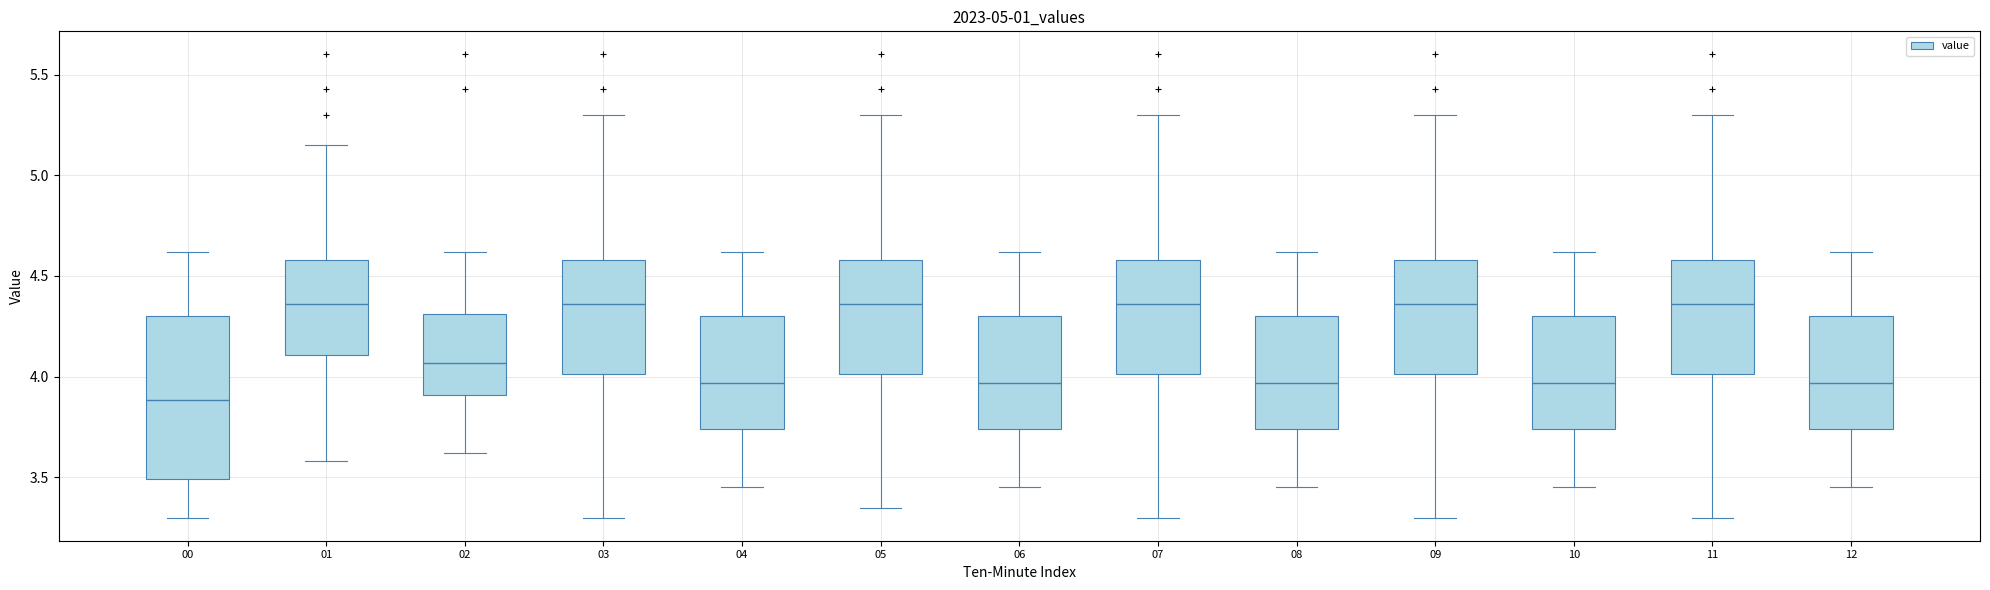

Reading left to right, transcribe this box plot: for each box, give where its median line is, the range the box spans, and where its two whiskers end, as read against the y-axis. The values are not printed on the chart, so give them approximately, as read against the axis.

00: median 3.90, box 3.50 to 4.30, whiskers 3.30 to 4.60
01: median 4.35, box 4.10 to 4.60, whiskers 3.60 to 5.15
02: median 4.05, box 3.90 to 4.30, whiskers 3.60 to 4.60
03: median 4.35, box 4.00 to 4.60, whiskers 3.30 to 5.30
04: median 3.95, box 3.75 to 4.30, whiskers 3.45 to 4.60
05: median 4.35, box 4.00 to 4.60, whiskers 3.35 to 5.30
06: median 3.95, box 3.75 to 4.30, whiskers 3.45 to 4.60
07: median 4.35, box 4.00 to 4.60, whiskers 3.30 to 5.30
08: median 3.95, box 3.75 to 4.30, whiskers 3.45 to 4.60
09: median 4.35, box 4.00 to 4.60, whiskers 3.30 to 5.30
10: median 3.95, box 3.75 to 4.30, whiskers 3.45 to 4.60
11: median 4.35, box 4.00 to 4.60, whiskers 3.30 to 5.30
12: median 3.95, box 3.75 to 4.30, whiskers 3.45 to 4.60